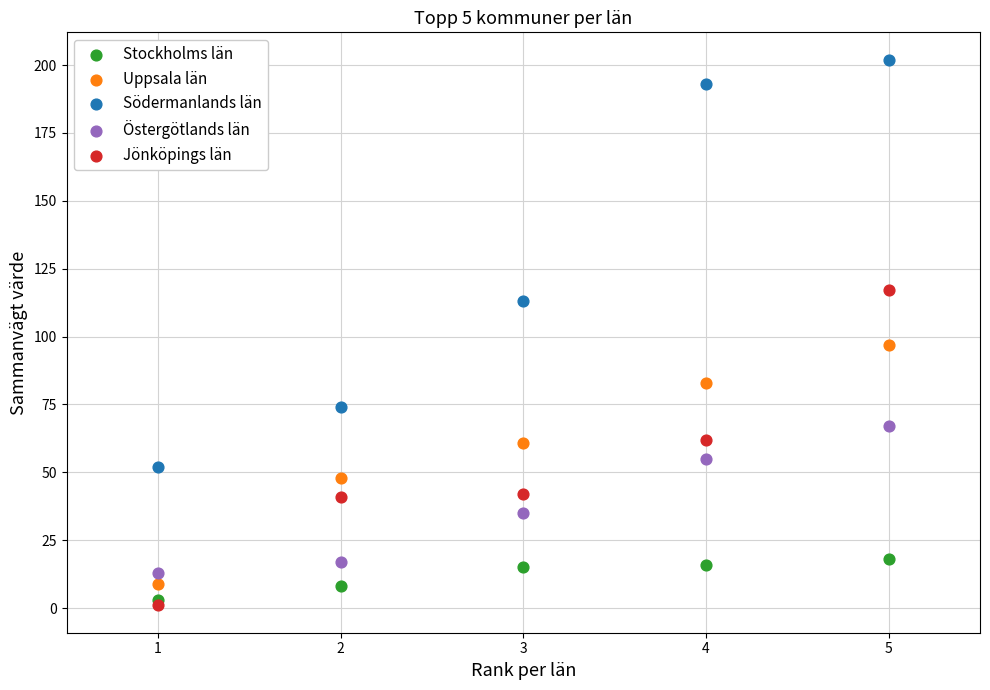

Across all series, what Y value is closest to 101?

97